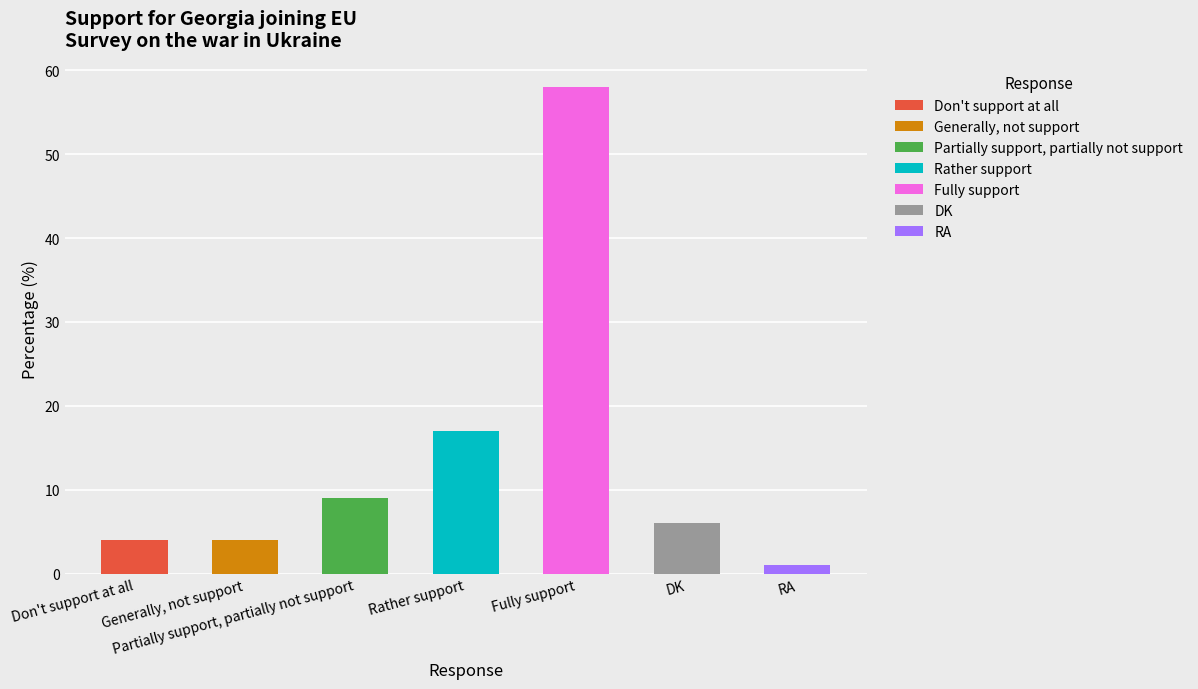

At which category does the chart reach its peak across all series?

Fully support